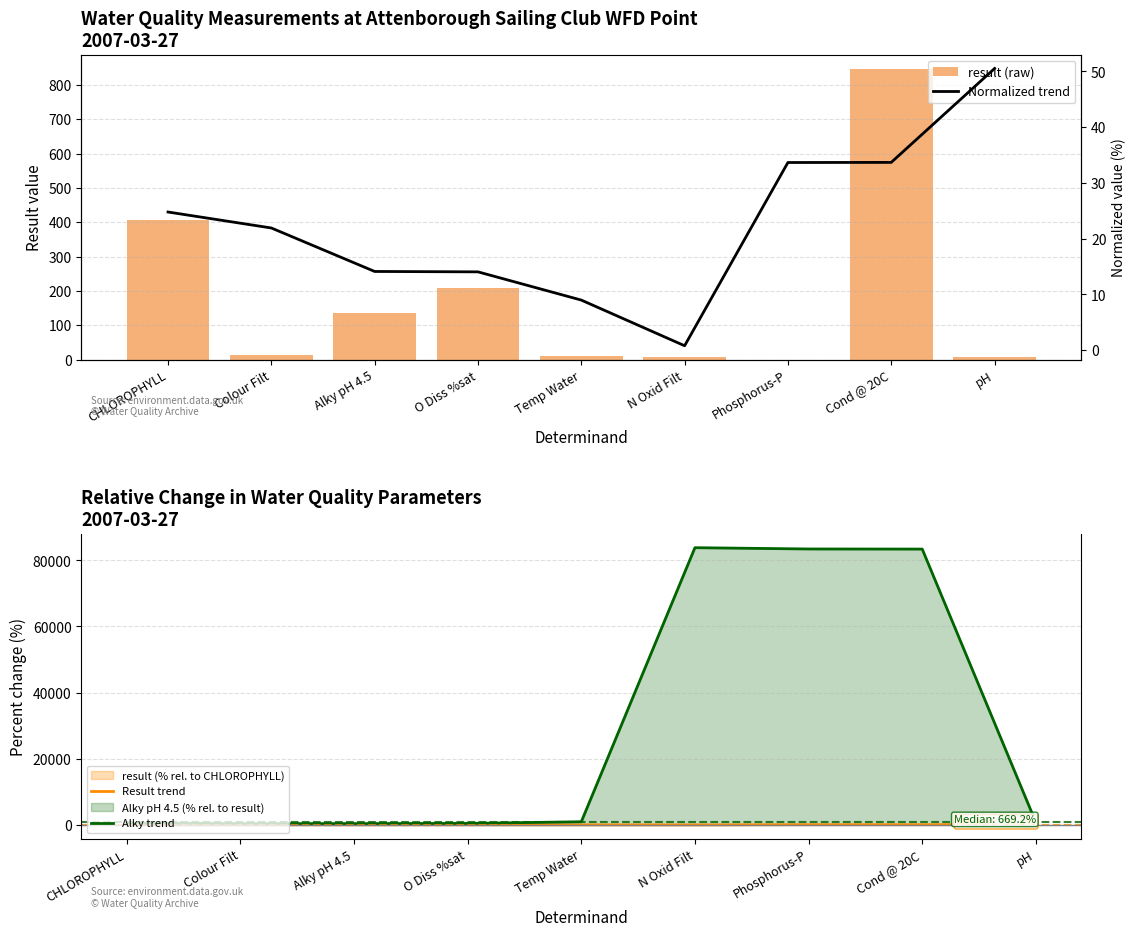

What is the greatest value displayed?

83863.1